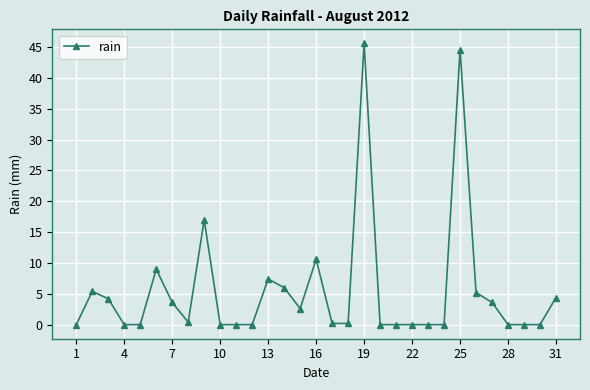

What is the average value?

5.5